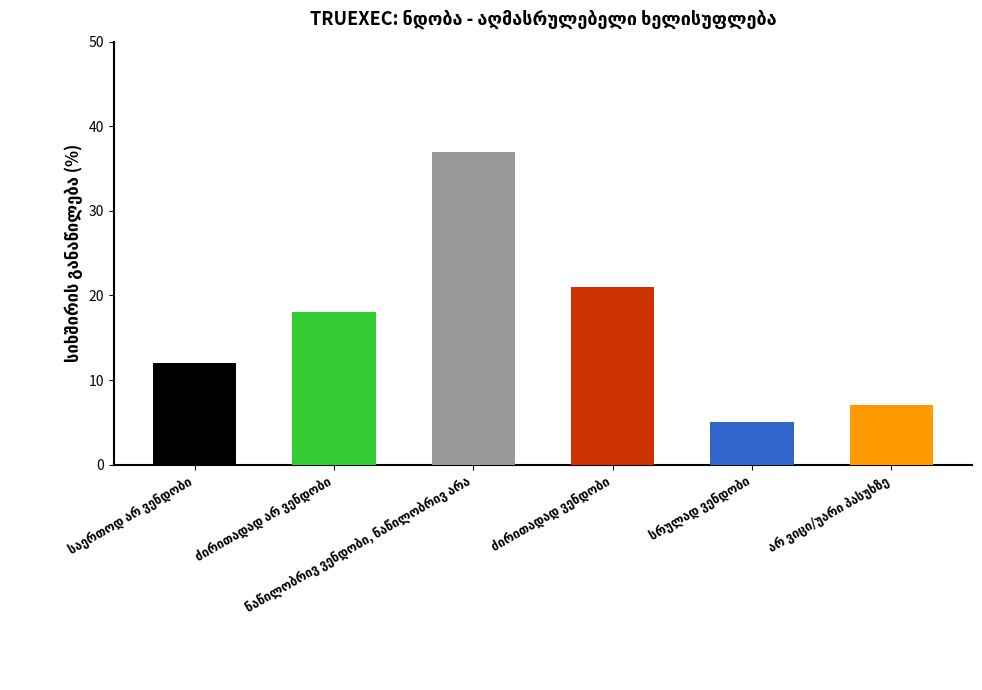

Are the bars horizontal?

No